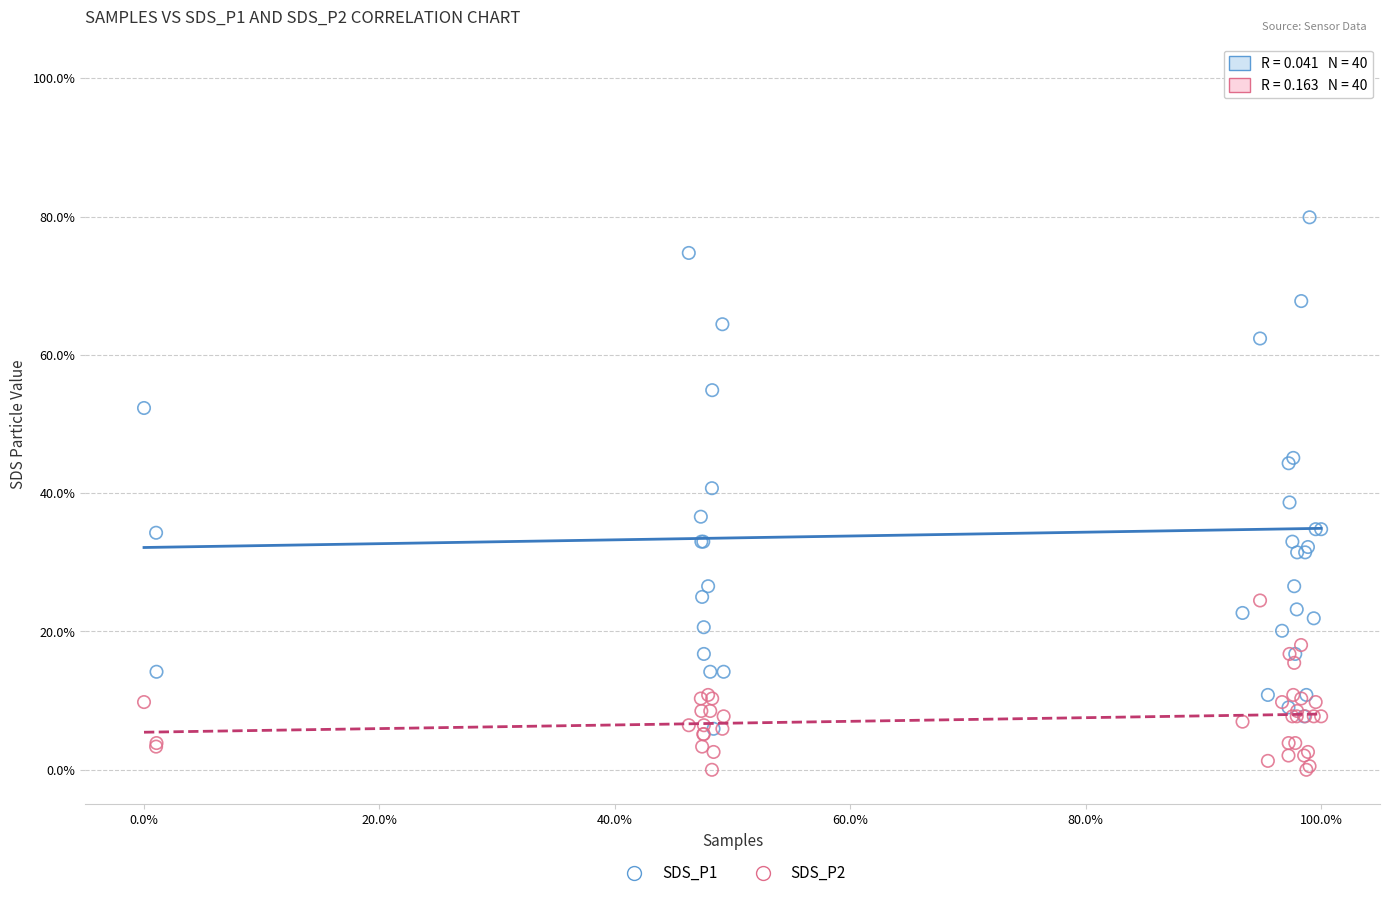

Which series has the widest spread of Y values?

SDS_P1